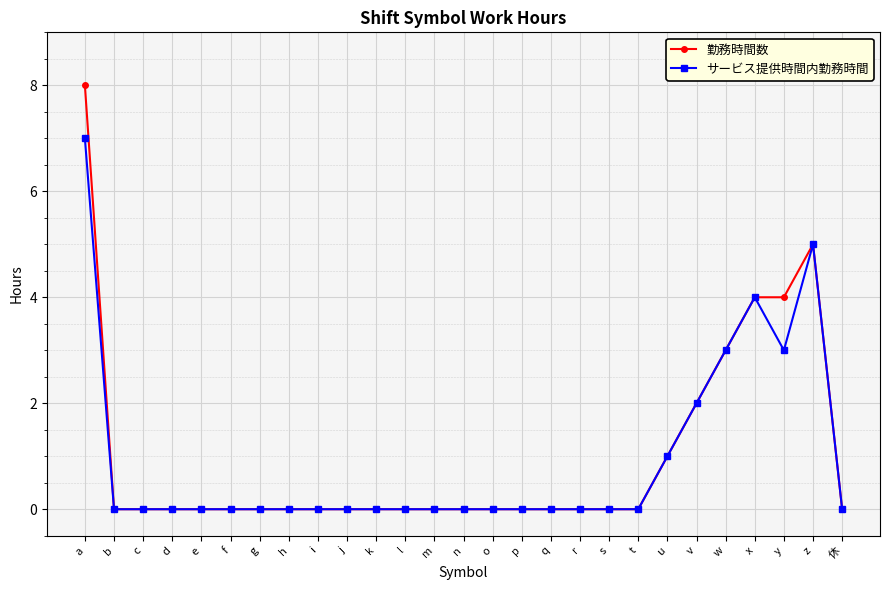

Is it true that サービス提供時間内勤務時間 equals -3 at 休?

False